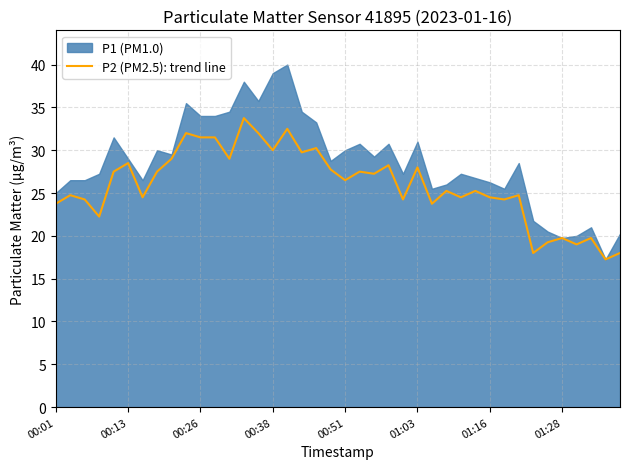

How many points are higher than both their immediate neighbors (excluding endpoints)?

14